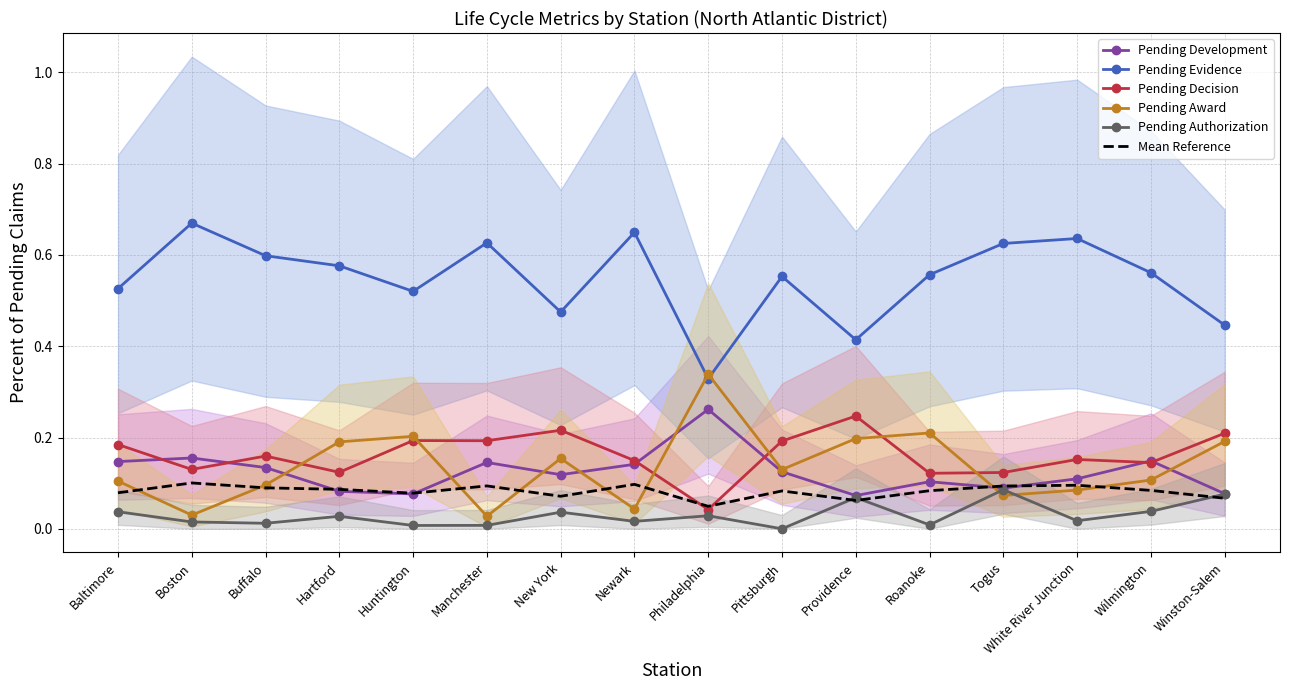

What position from the left is Philadelphia?

9